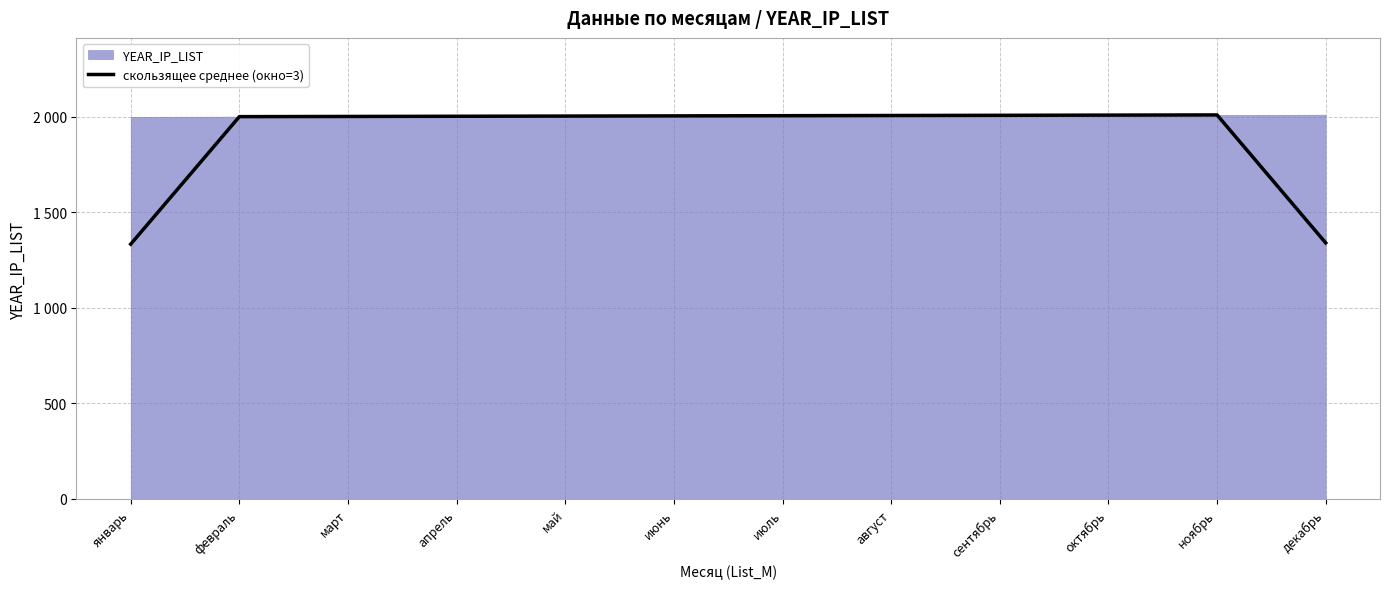

What is the label of the 3rd point from the right?

октябрь